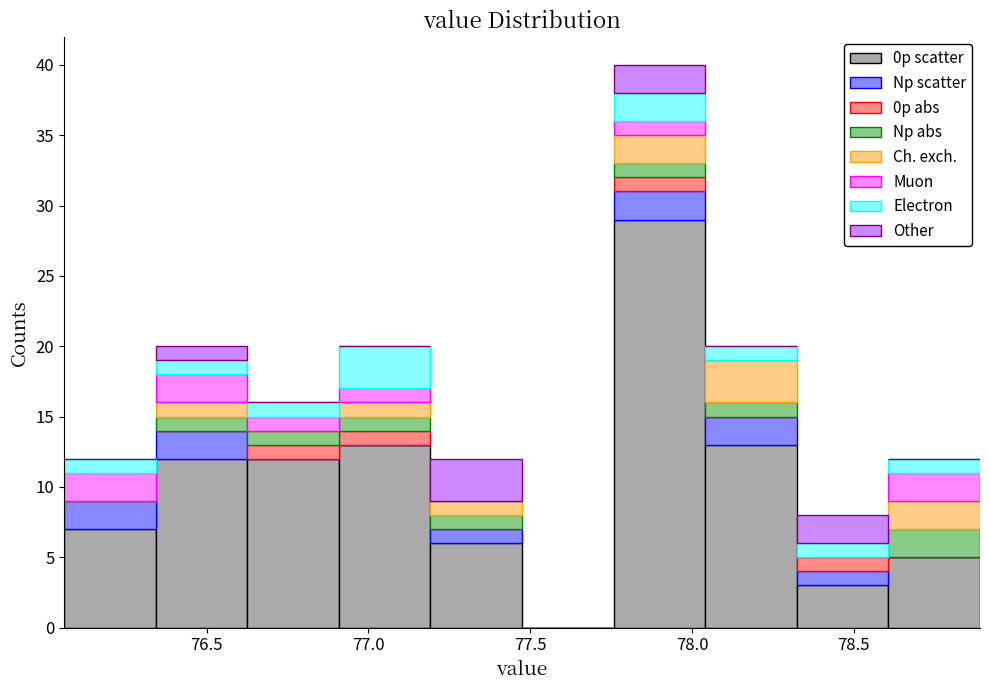

Which range on the x-axis has the tallest stacked bar (by total height)?

77.75 to 78.05